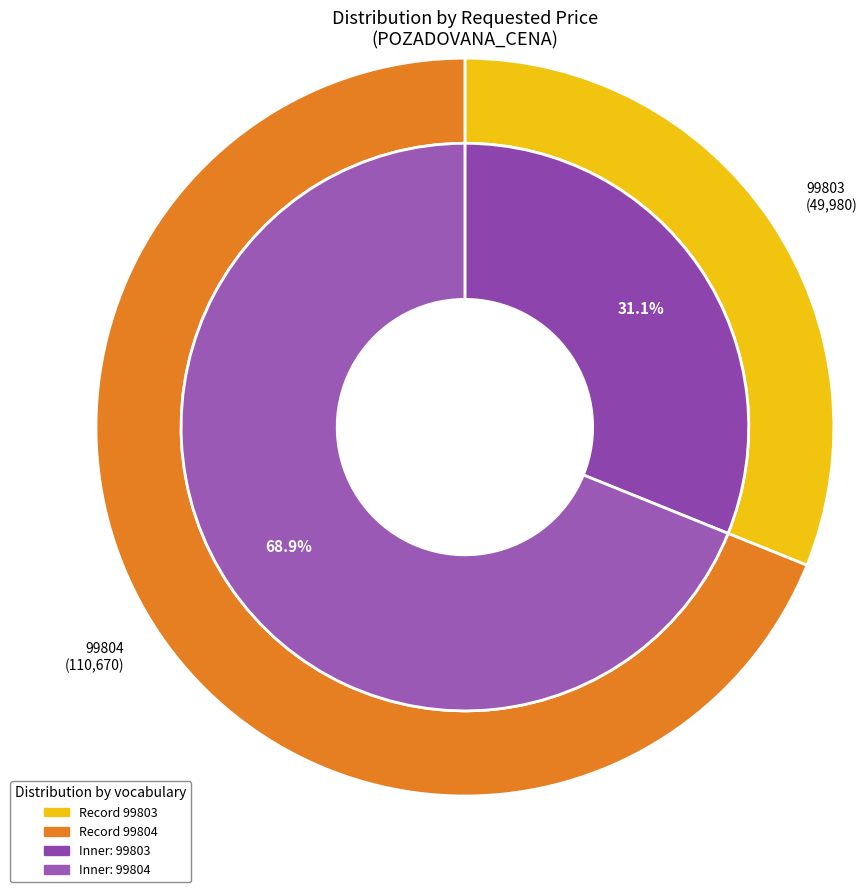

What is the change in value from 99803 to 99804?

+60690